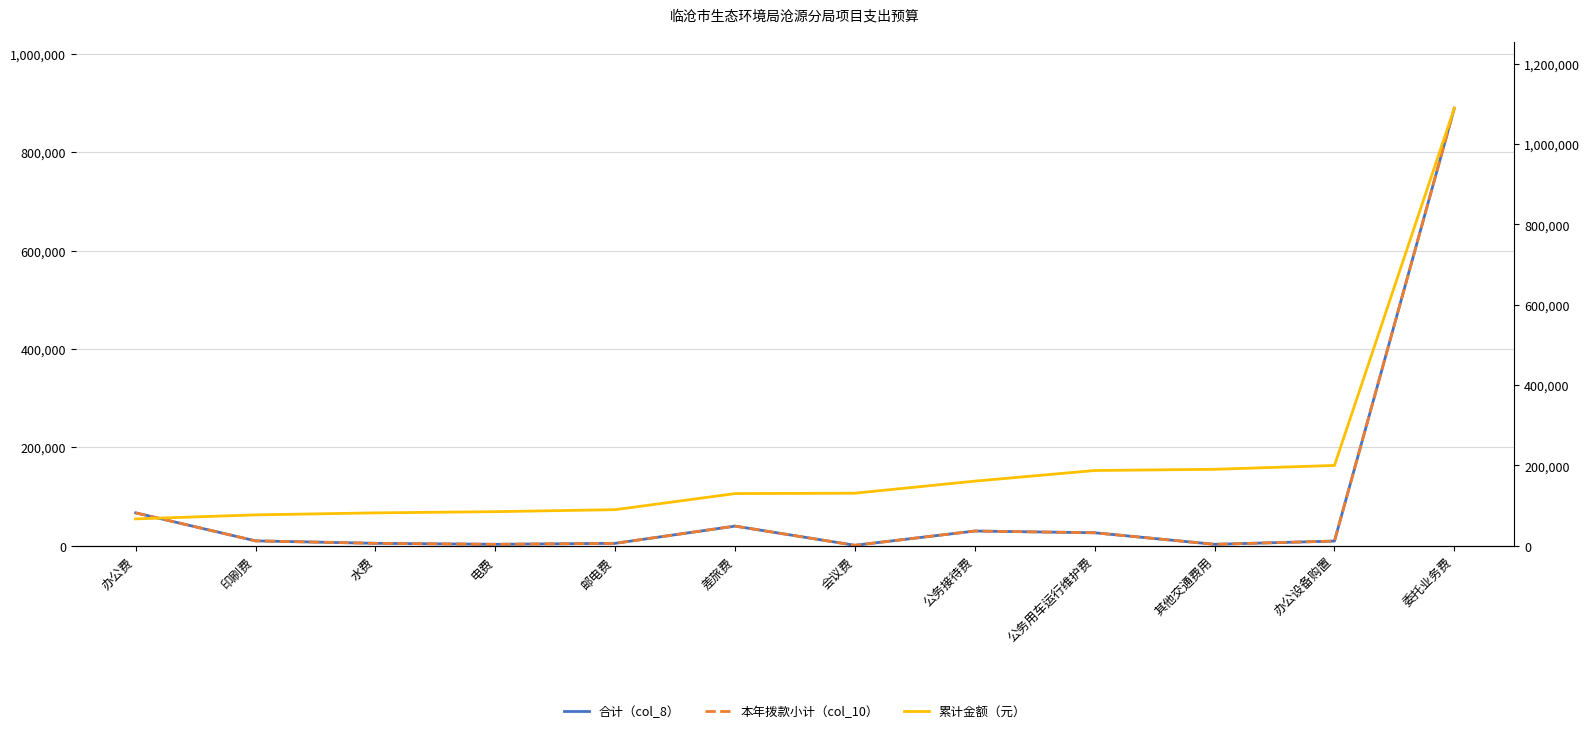

At how many categories does at least one series exceed 339237?

1